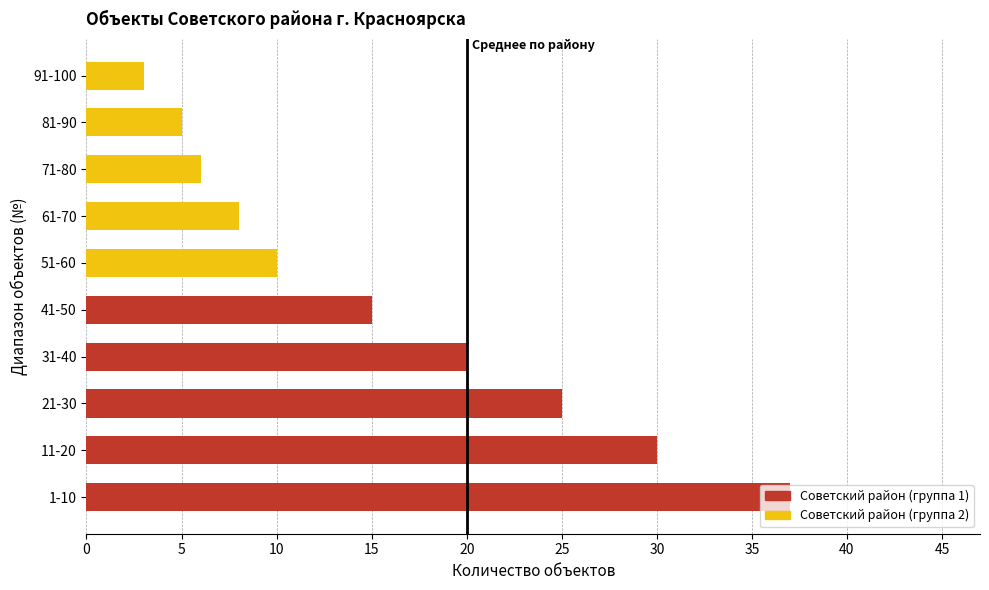

Between 91-100 and 11-20, which is larger?

11-20